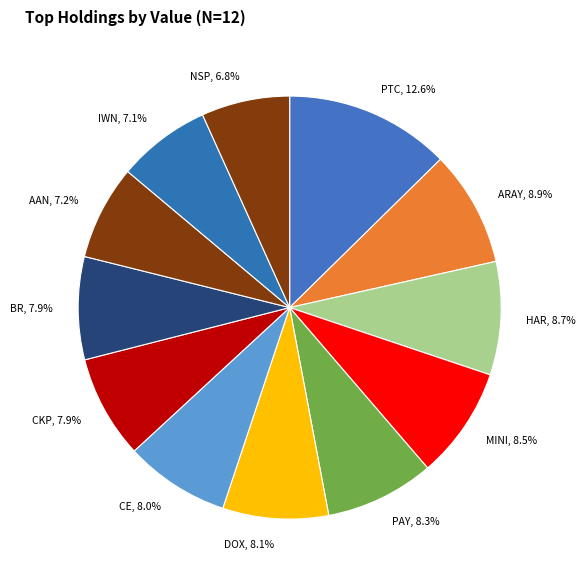

What percentage is NOT represented by HAR, 8.7%?

91.3%